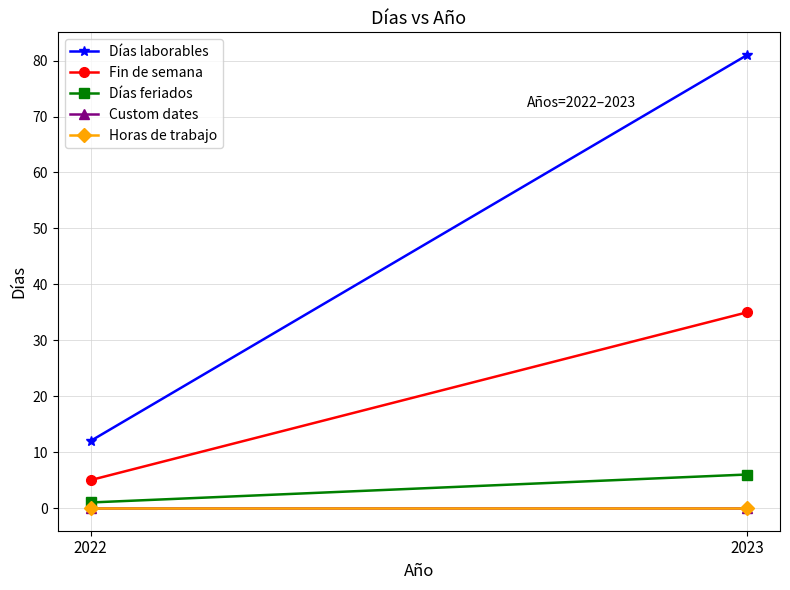

What is the value of the Días feriados point at the 2nd from the left?

6